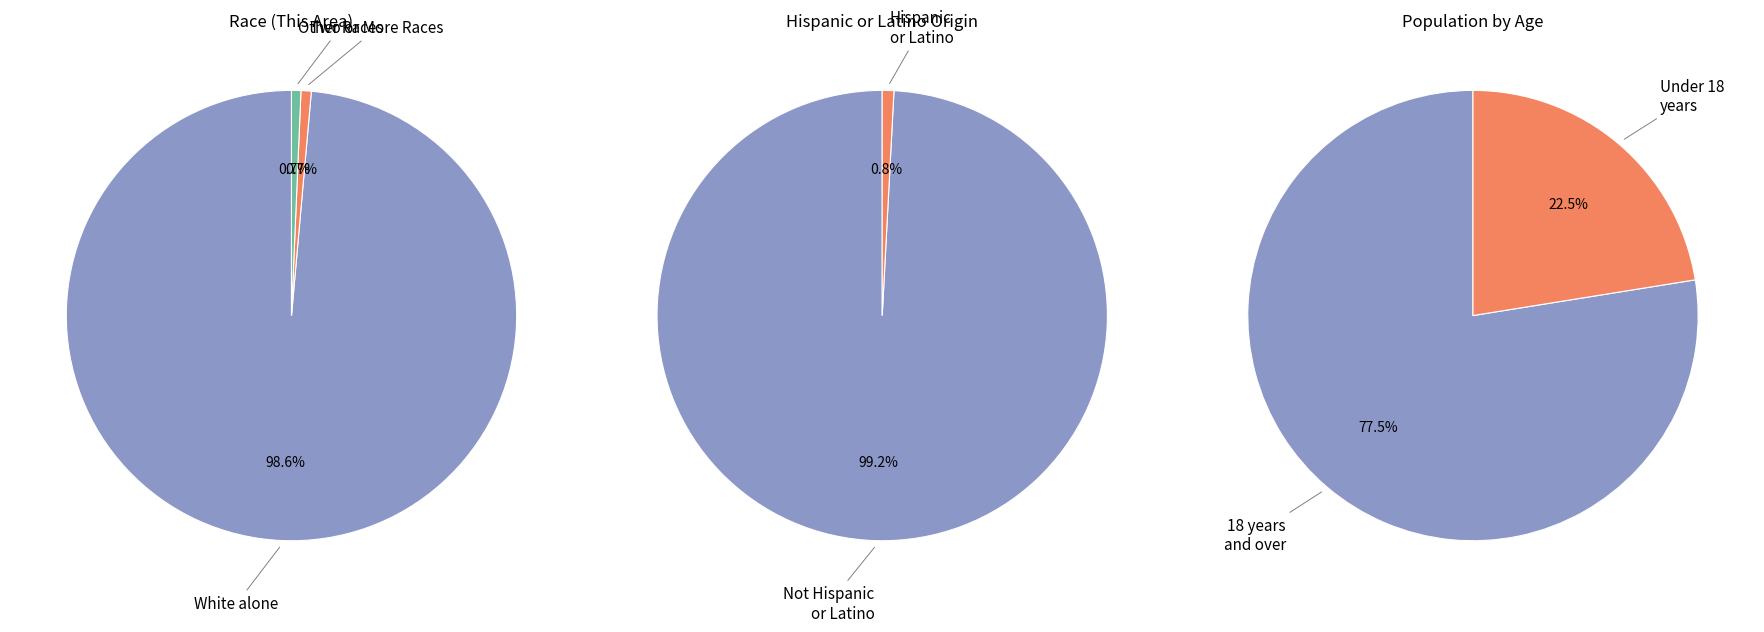

Do White alone and Black or African American alone together represent more than half of the pie?

Yes